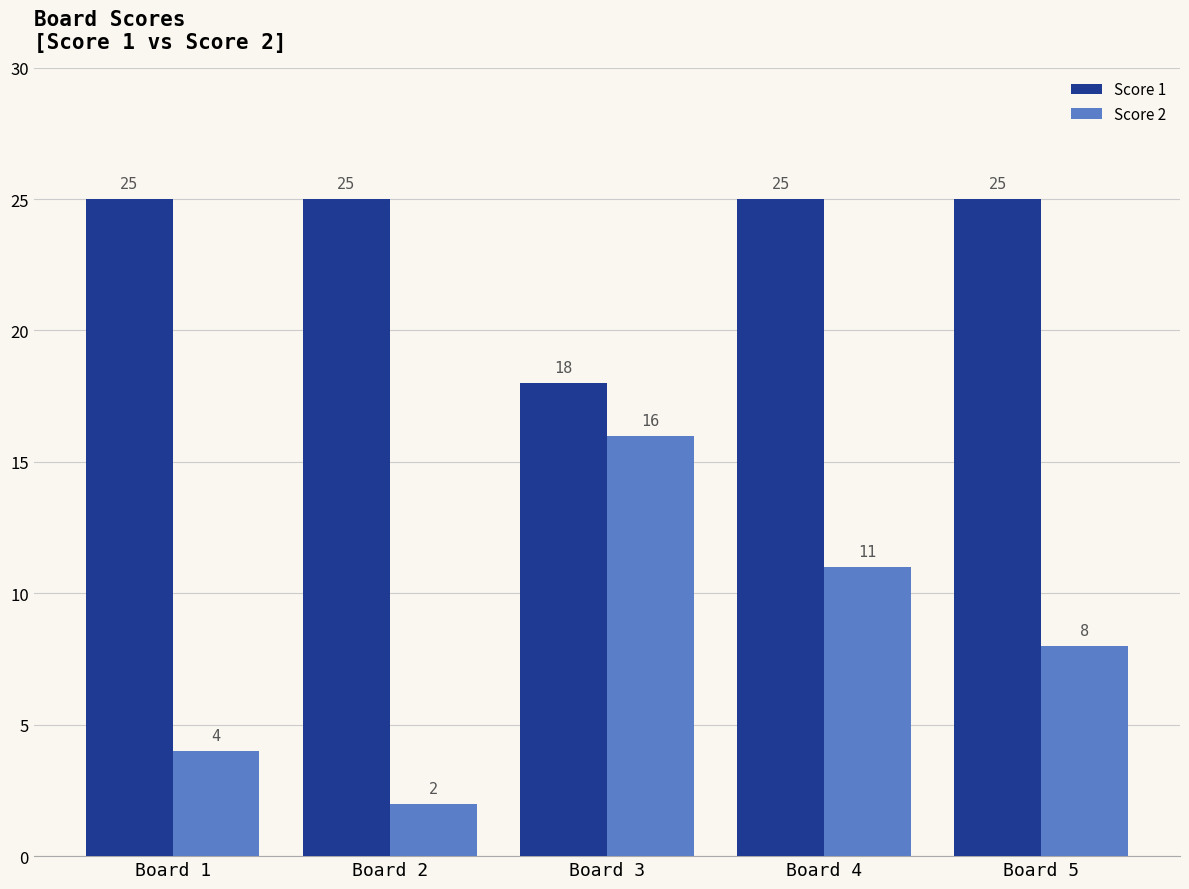

Reading left to right, transcribe all the data shown in this chart.

Score 1: 25	25	18	25	25
Score 2: 4	2	16	11	8